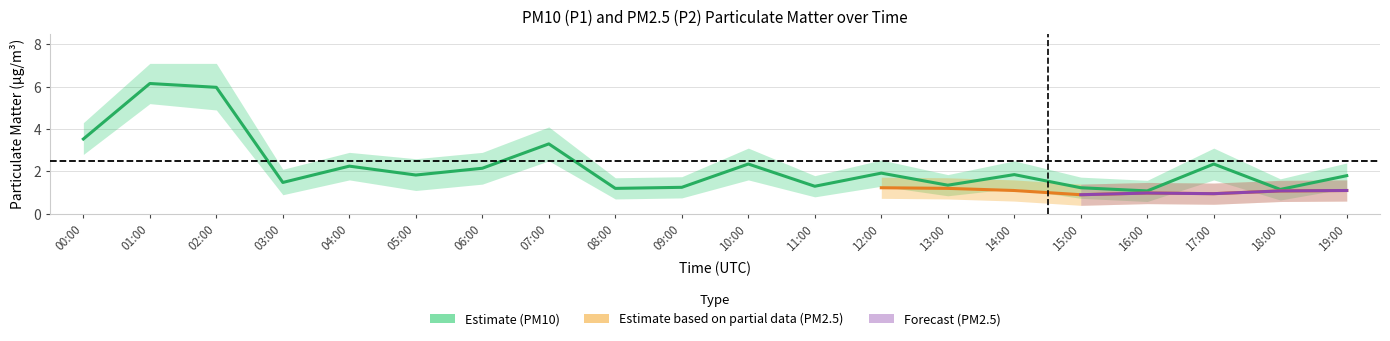

What is the label of the 3rd point from the left?

02:00